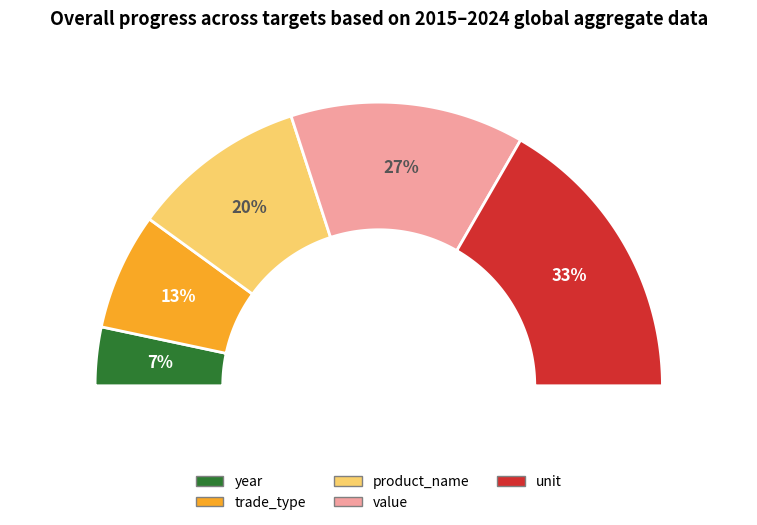

How many segments does this pie chart have?

5